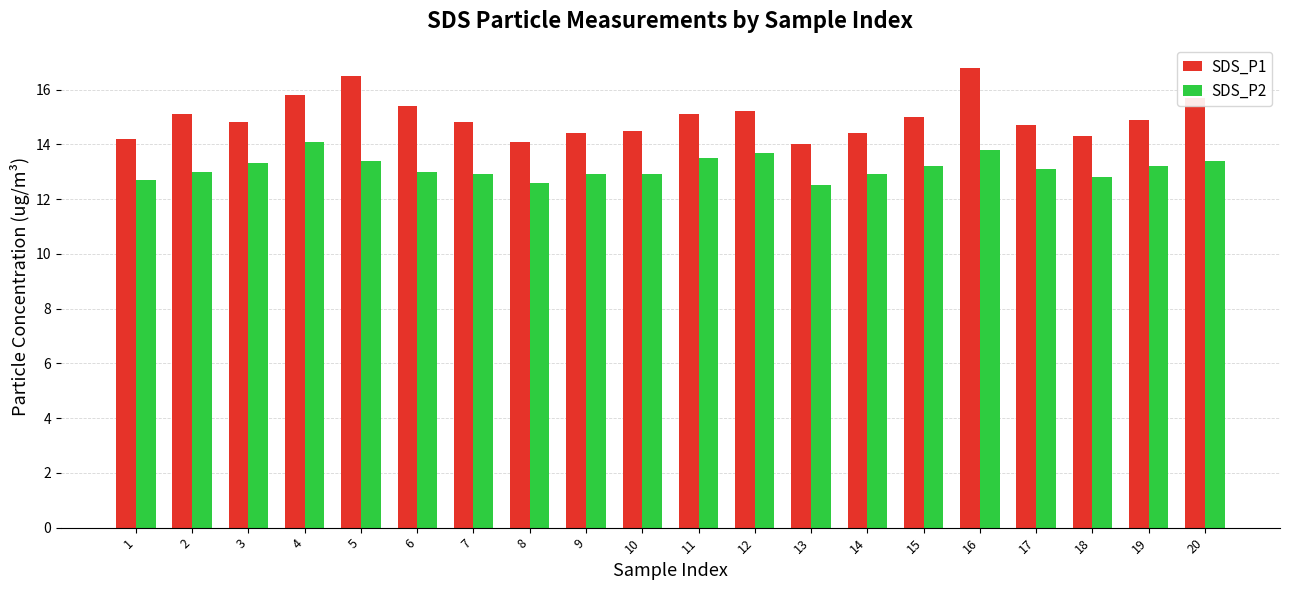

What is the maximum value for SDS_P2?

14.1